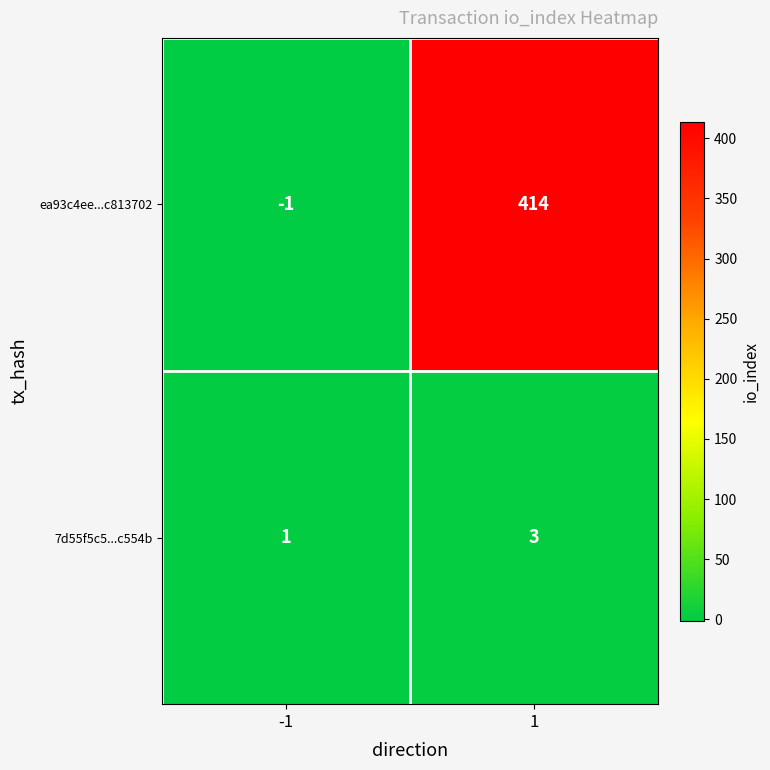

What is the difference between the maximum and minimum values in the ea93c4ee...c813702 series?

415